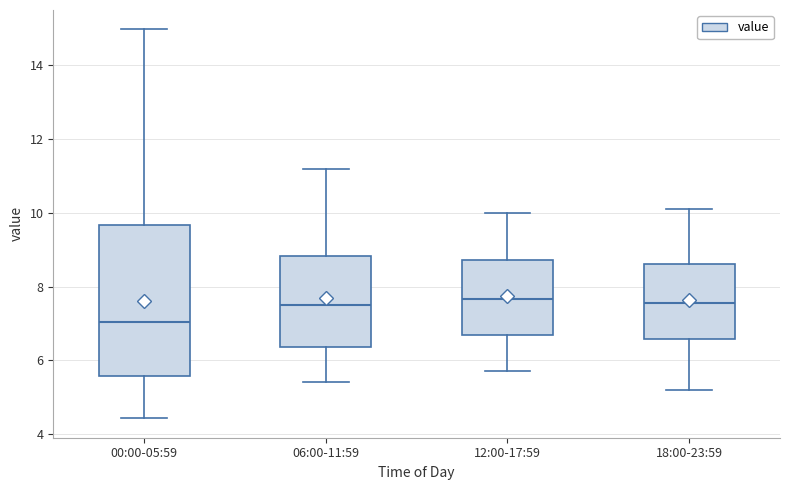

Which box is the tallest, from its lower edge to its upper edge?

00:00-05:59